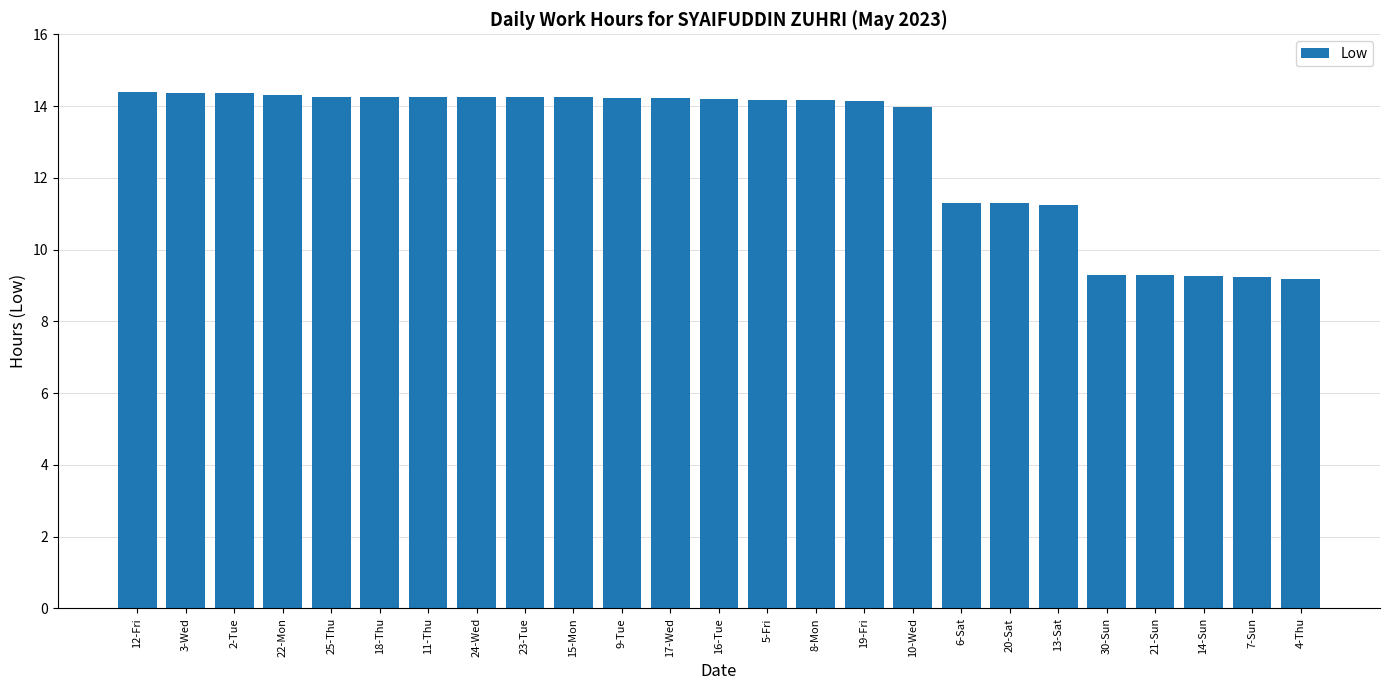

How many series are shown in this chart?

1